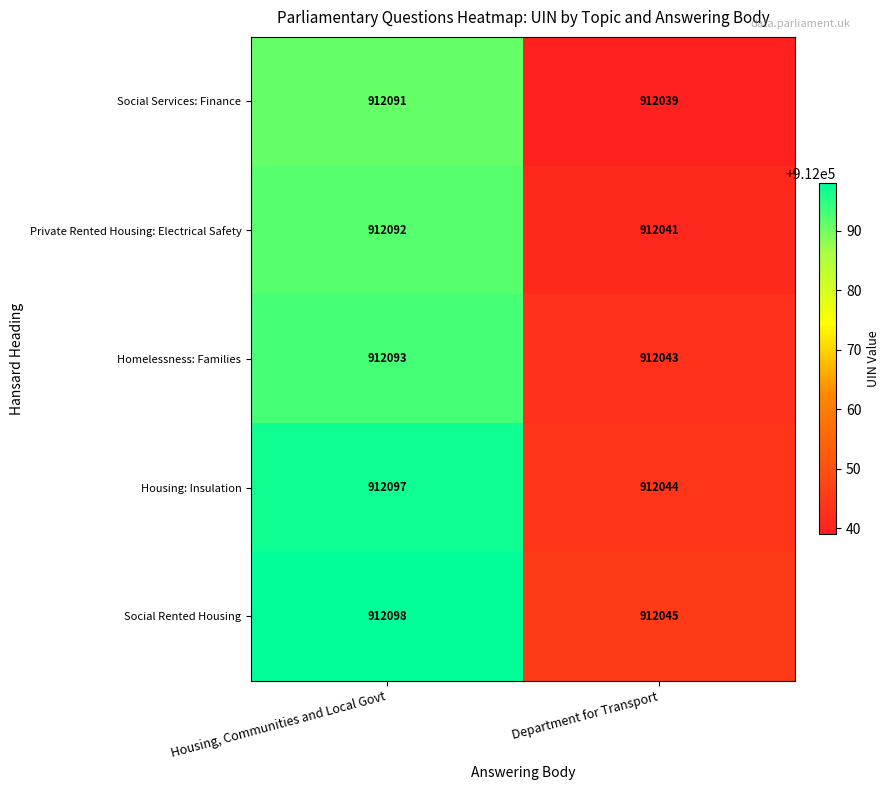

What is the maximum value shown in the chart?

912098